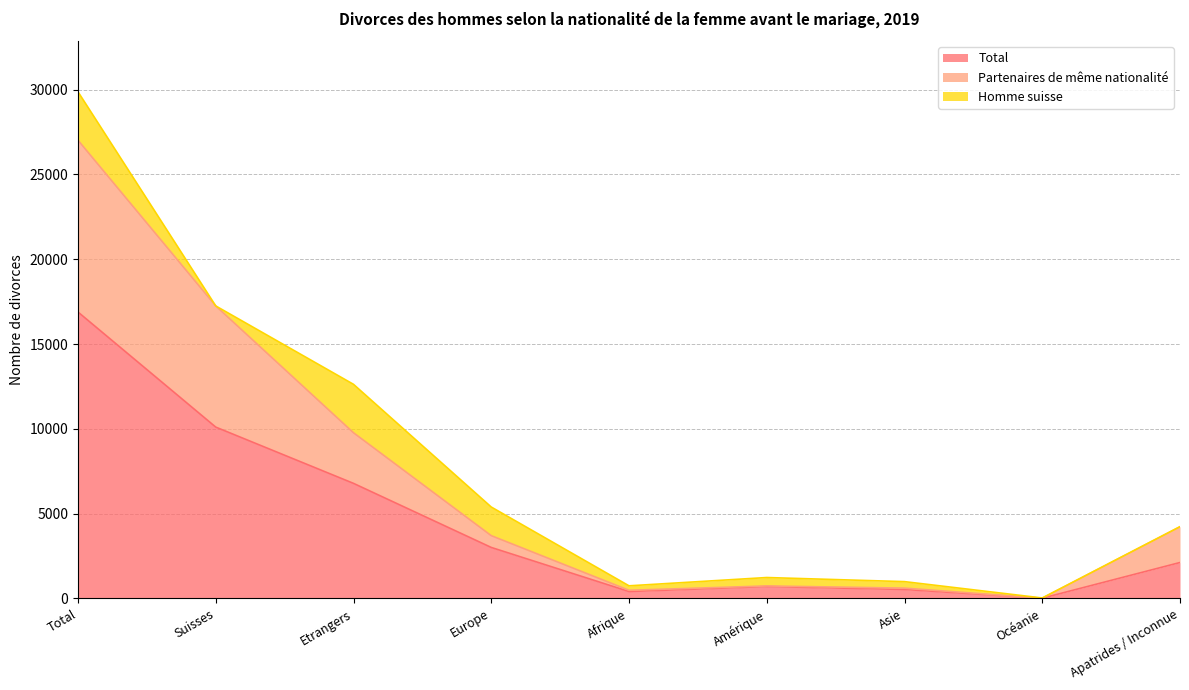

Which label corresponds to the largest value in the chart?

Total